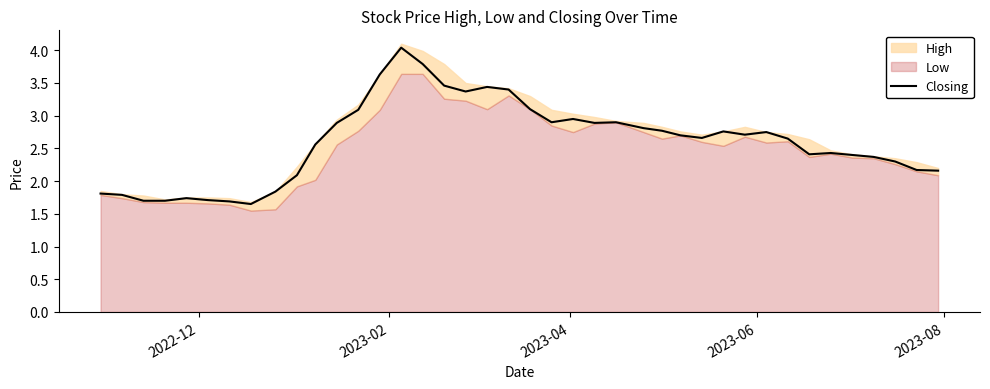

What is the maximum value for Closing?

4.0